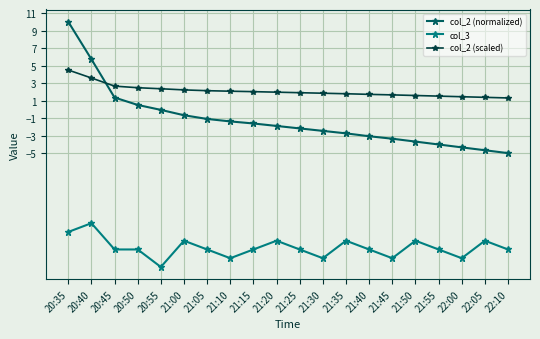

What is the total value across all series at 20:45?

-12.0